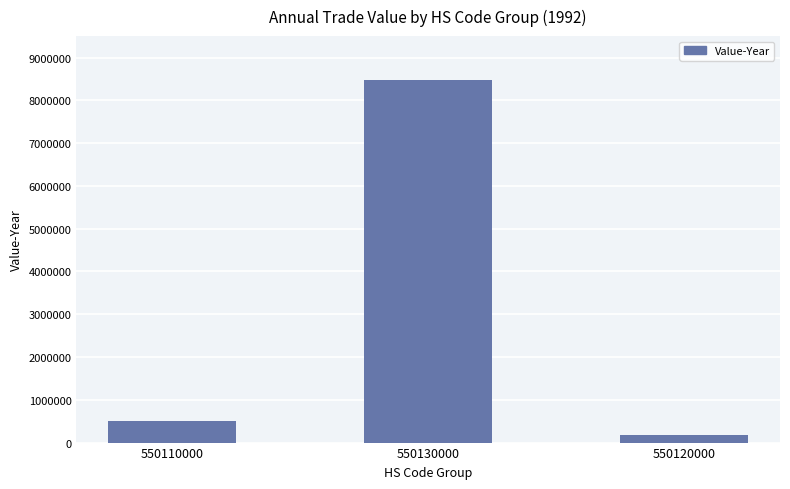

What is the sum of all values?

9180029